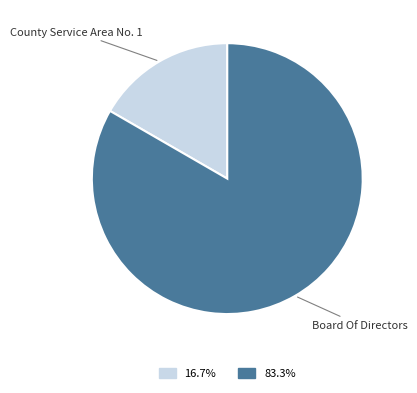

Which category has the biggest portion of the pie?

Board Of Directors